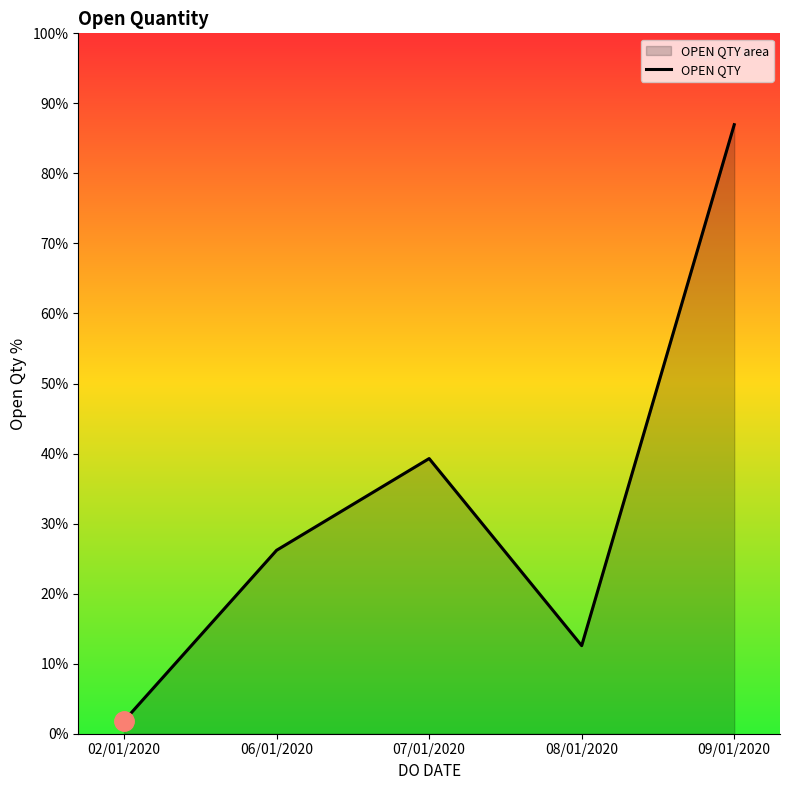

True or false: the data shows 123 at 08/01/2020.

False